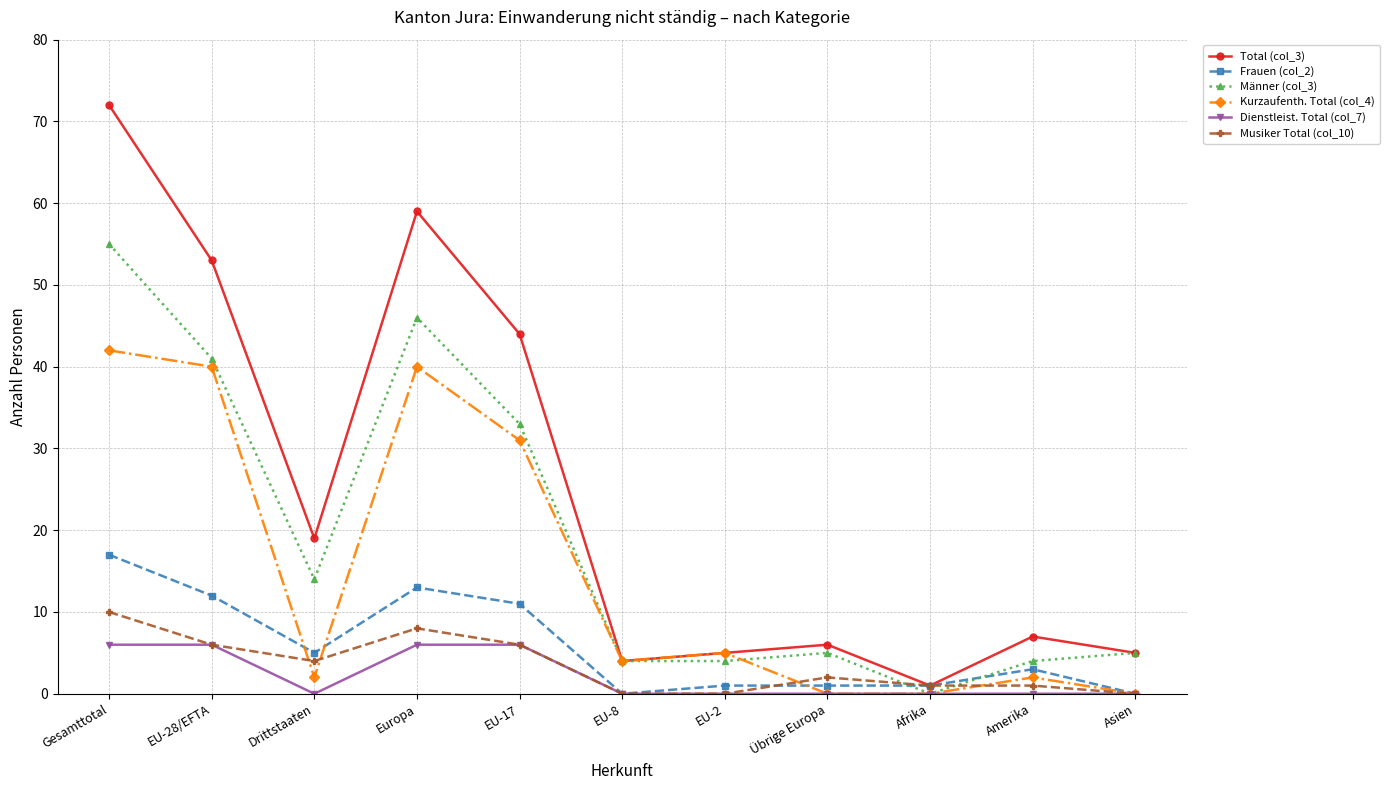

Count the number of categories in the chart.

11